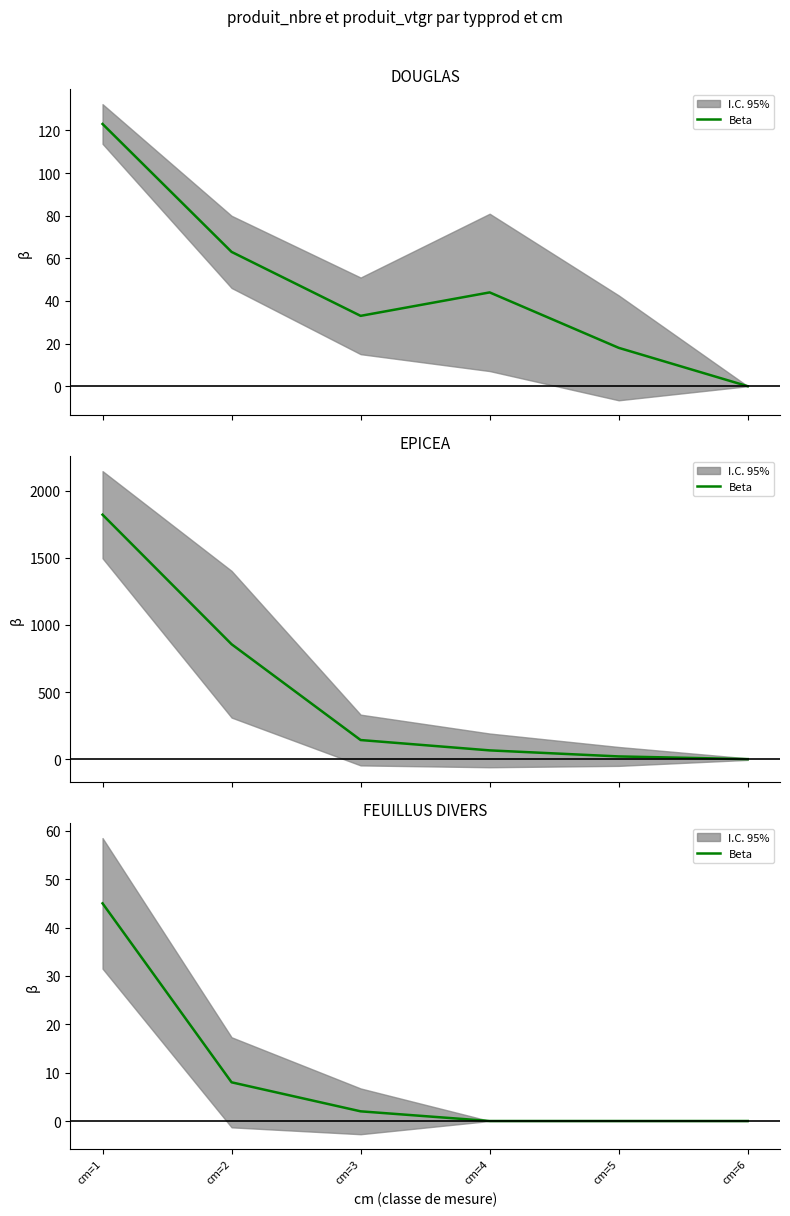

Rank the categories by value from highest to lowest.

cm=1, cm=2, cm=3, cm=4, cm=5, cm=6